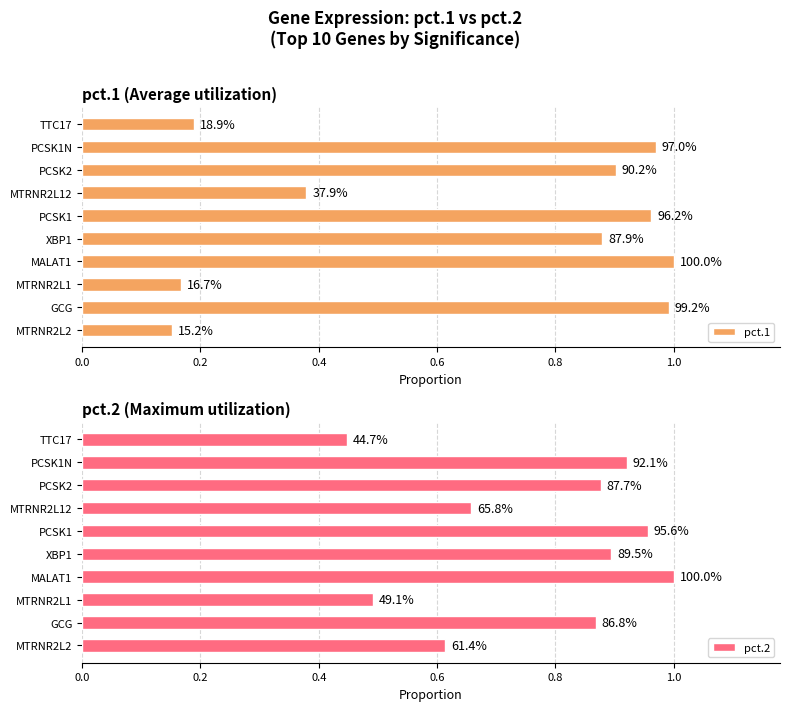

Are the bars horizontal?

Yes